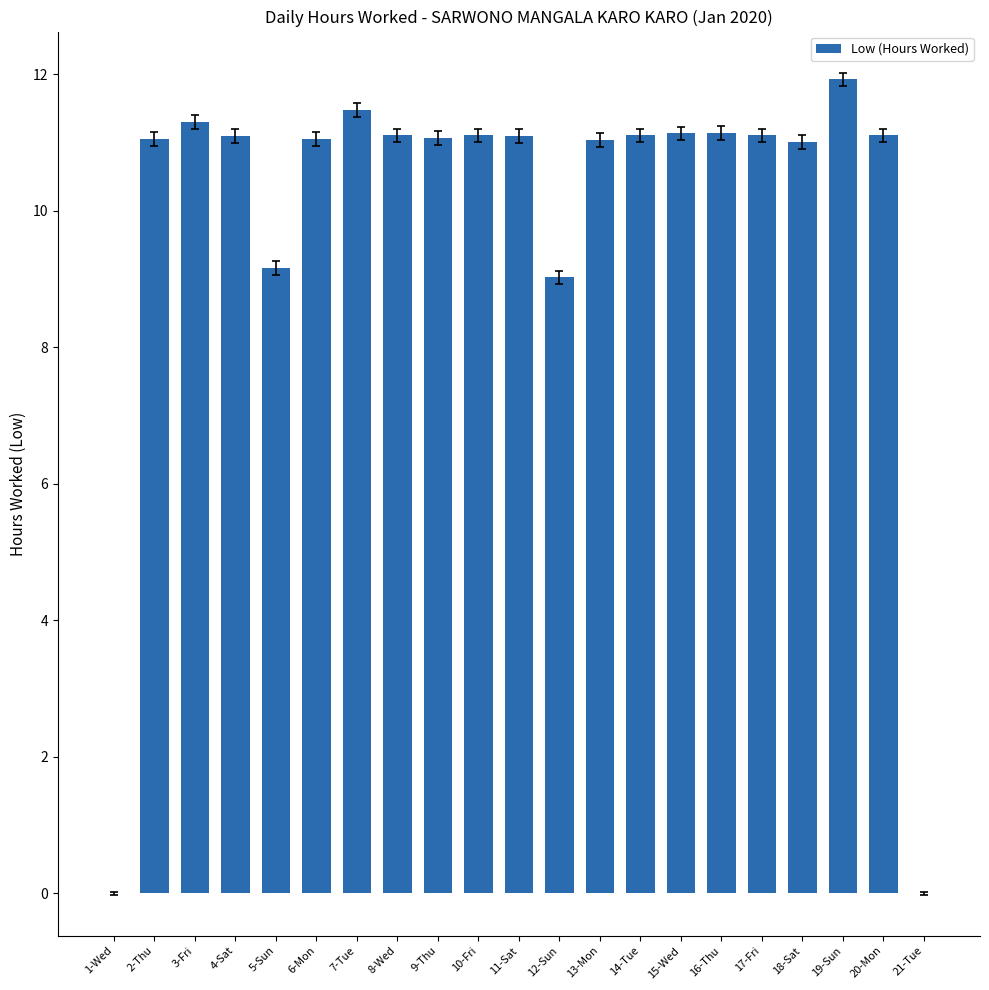

True or false: the data shows 11.0 at 18-Sat.

True